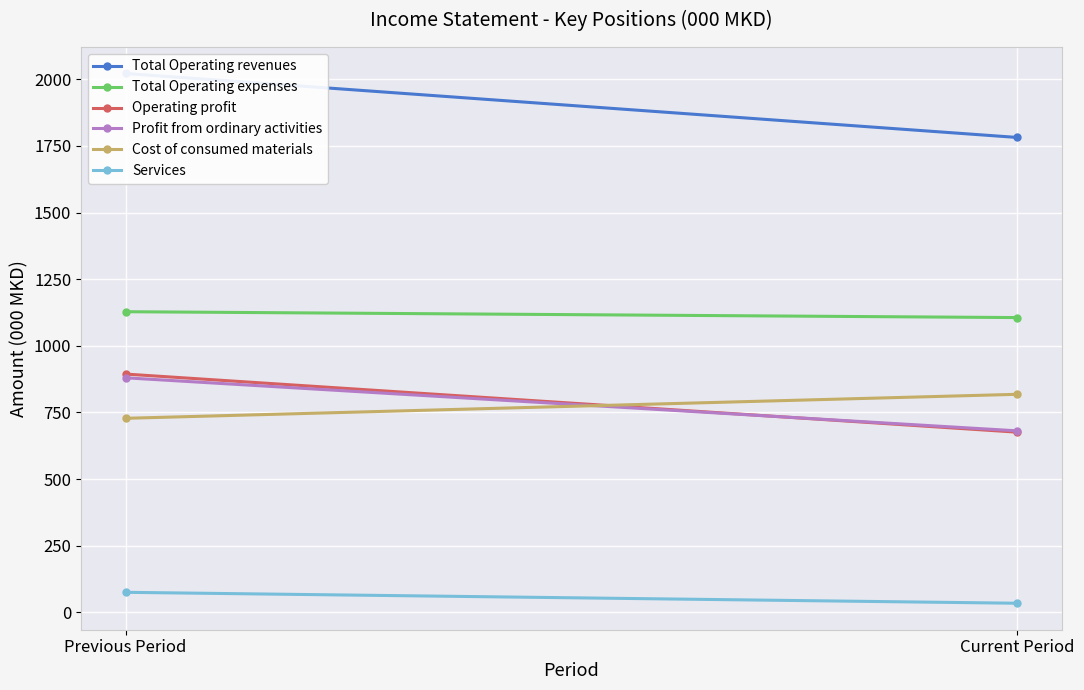

What is the label of the 2nd point from the right?

Previous Period